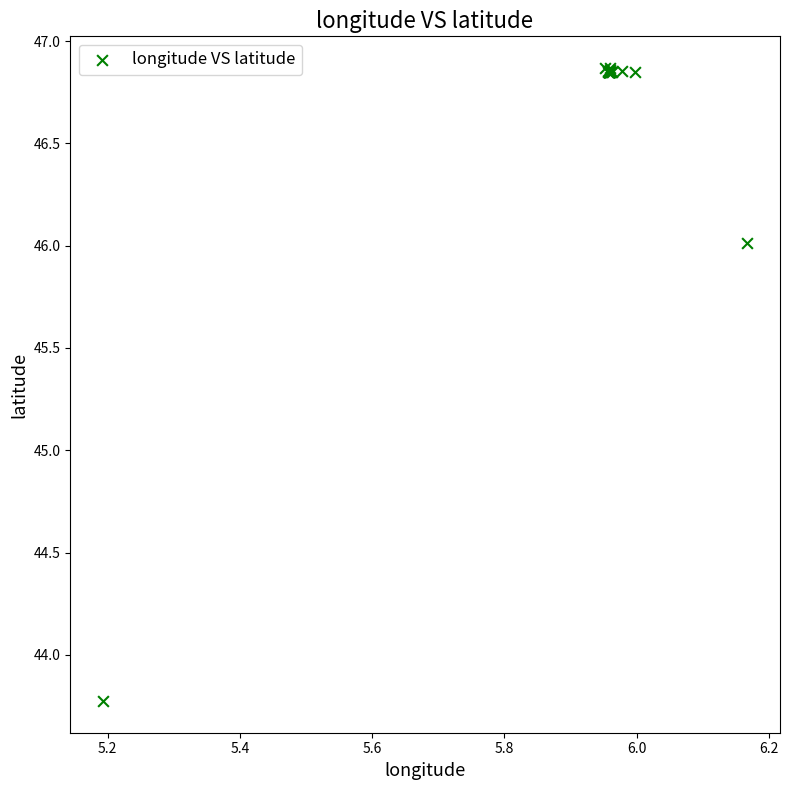

What Y value in the scatter plot is closest to 45?

46.0